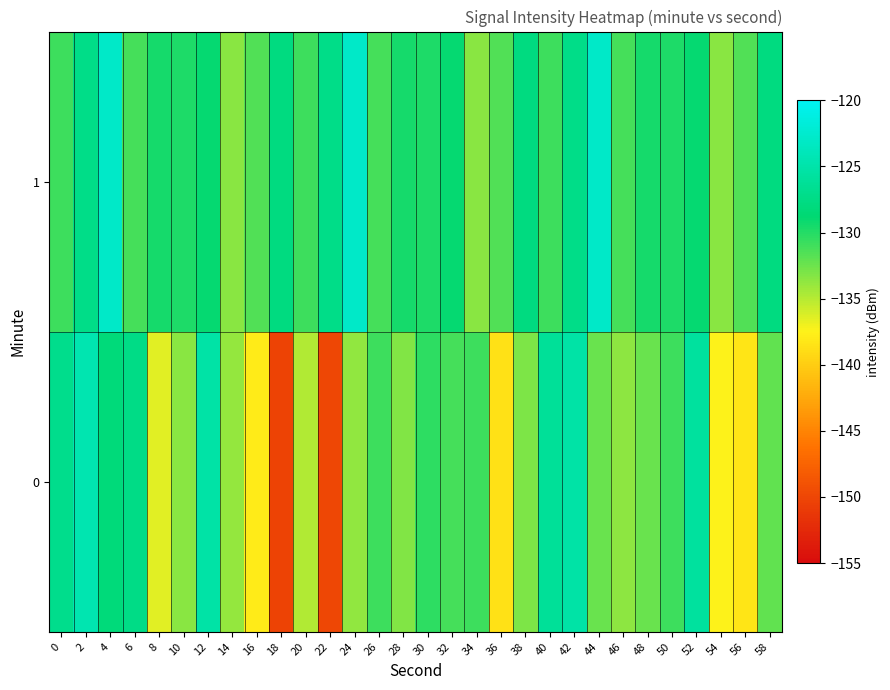

How many distinct data groups are displayed?

2